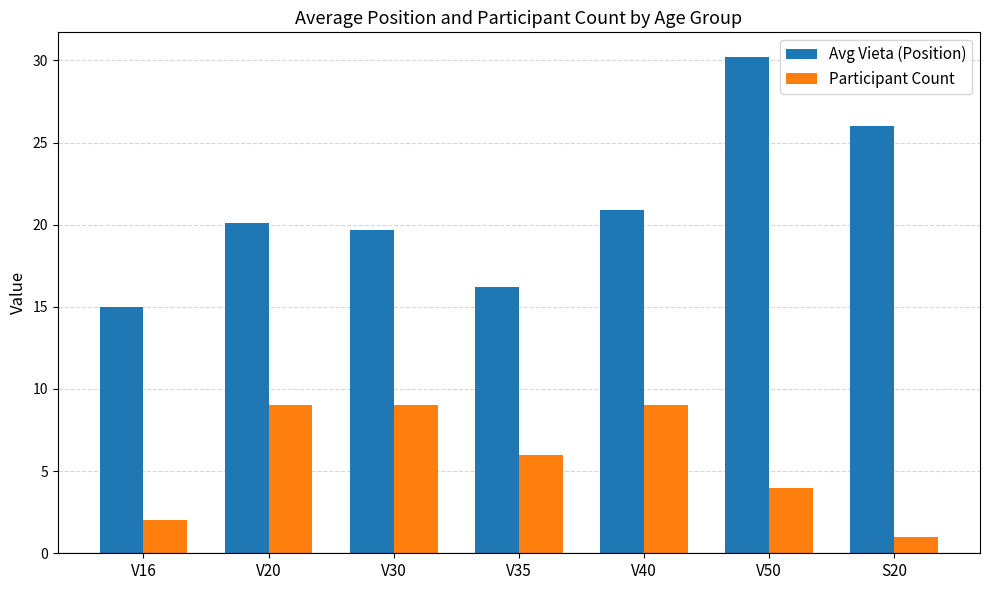

What is the total value across all series at V35?

22.2